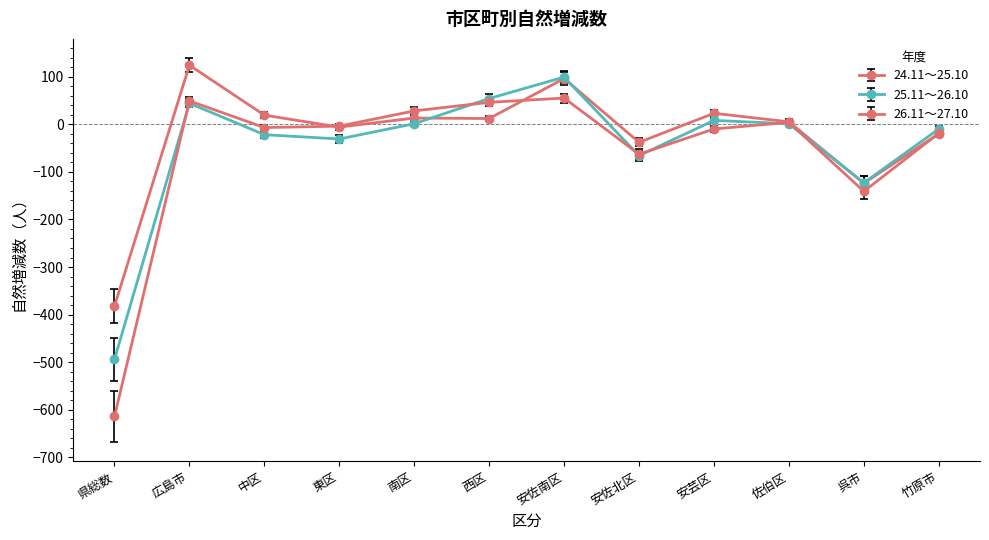

How many lines are shown in the chart?

3